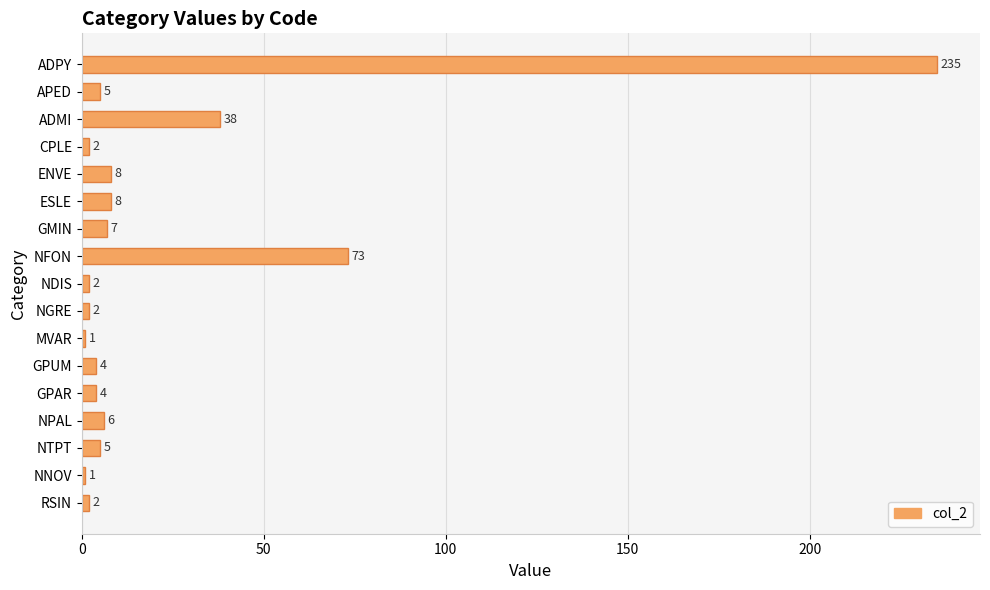

Reading top to bottom, extract all data points from this chart.

235	5	38	2	8	8	7	73	2	2	1	4	4	6	5	1	2